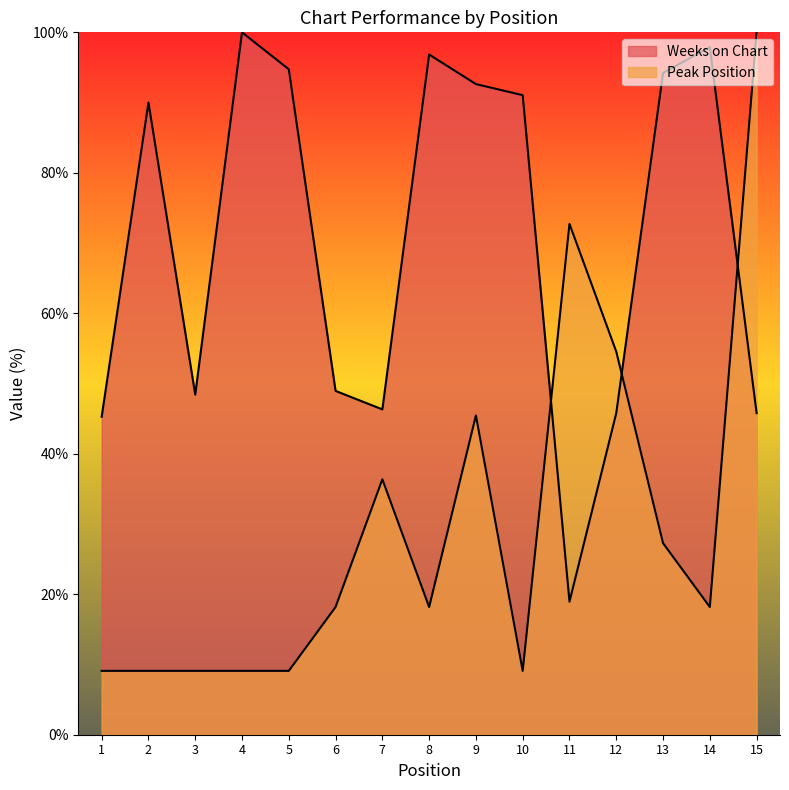

Rank the series by their average value, from lowest to highest.

Peak Position, Weeks on Chart